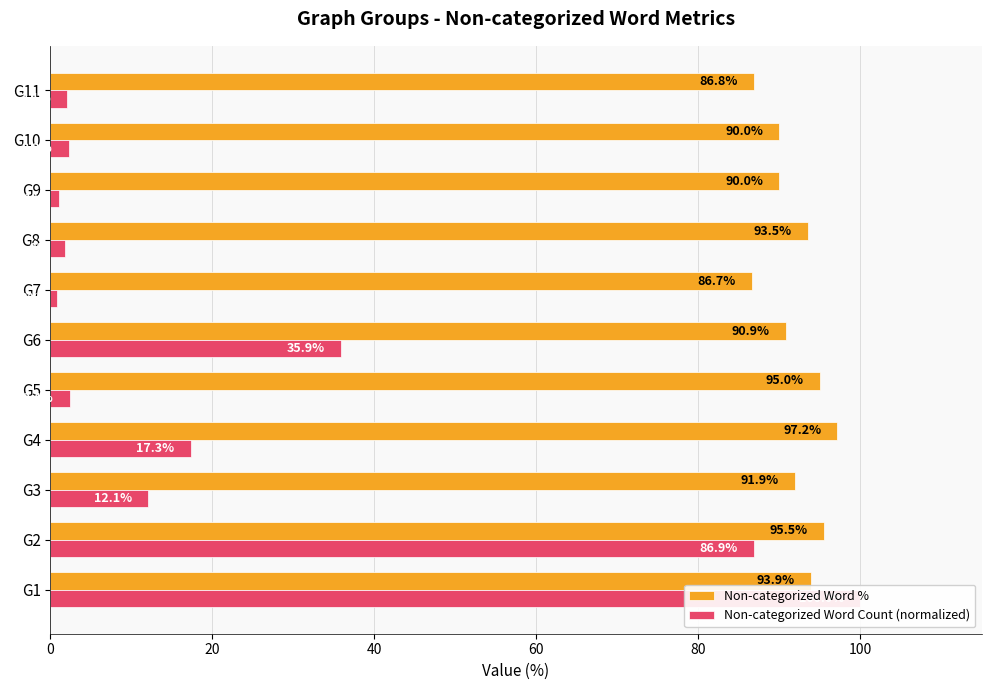

How many data points does each series have?

11